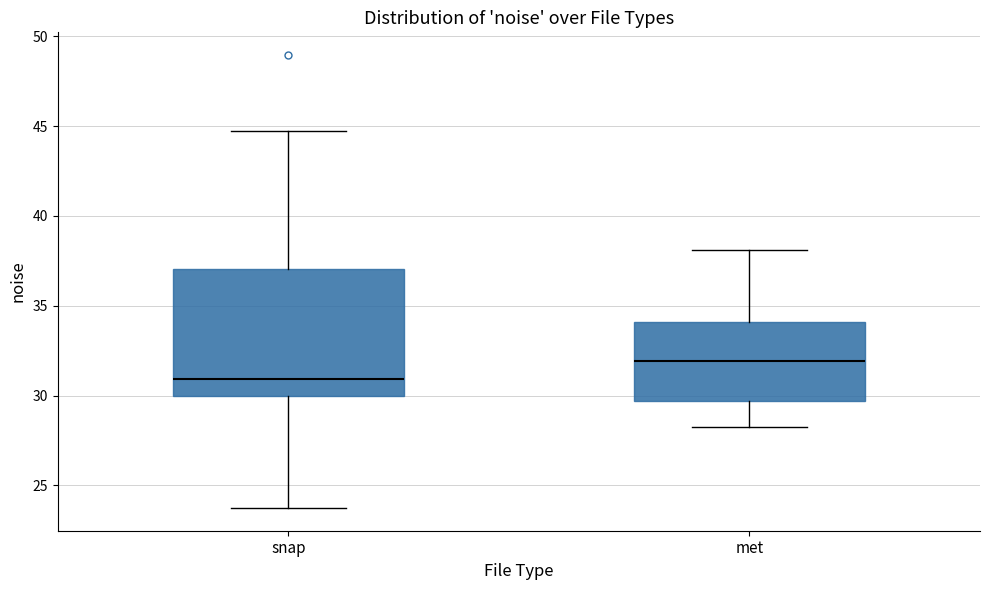

Where does the lower whisker of the box for snap end on the y-axis? The values are not printed on the chart, so give them approximately, as read against the axis.

23.5